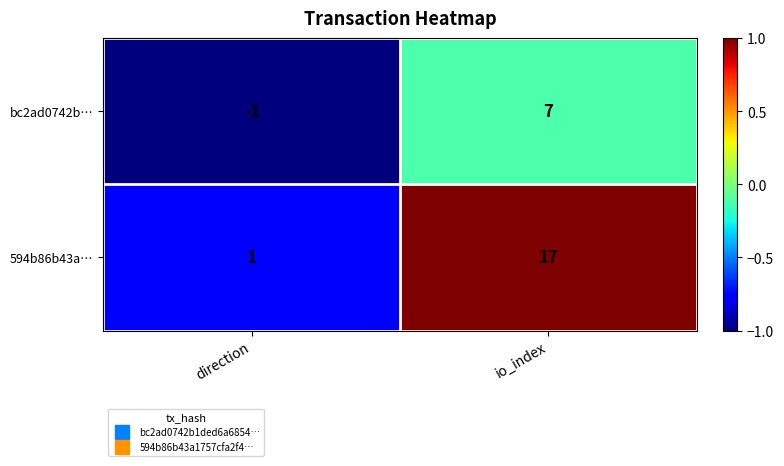

Reading left to right, list all the values displayed in this chart.

bc2ad0742b…: -1	7
594b86b43a…: 1	17